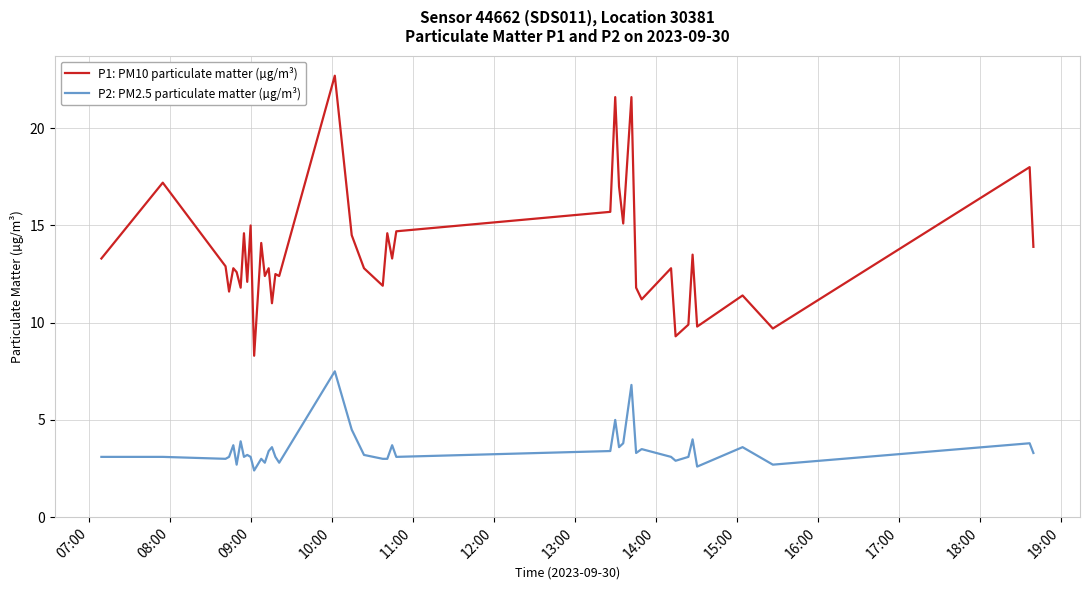

What is the maximum value for P1: PM10 particulate matter (µg/m³)?

22.7